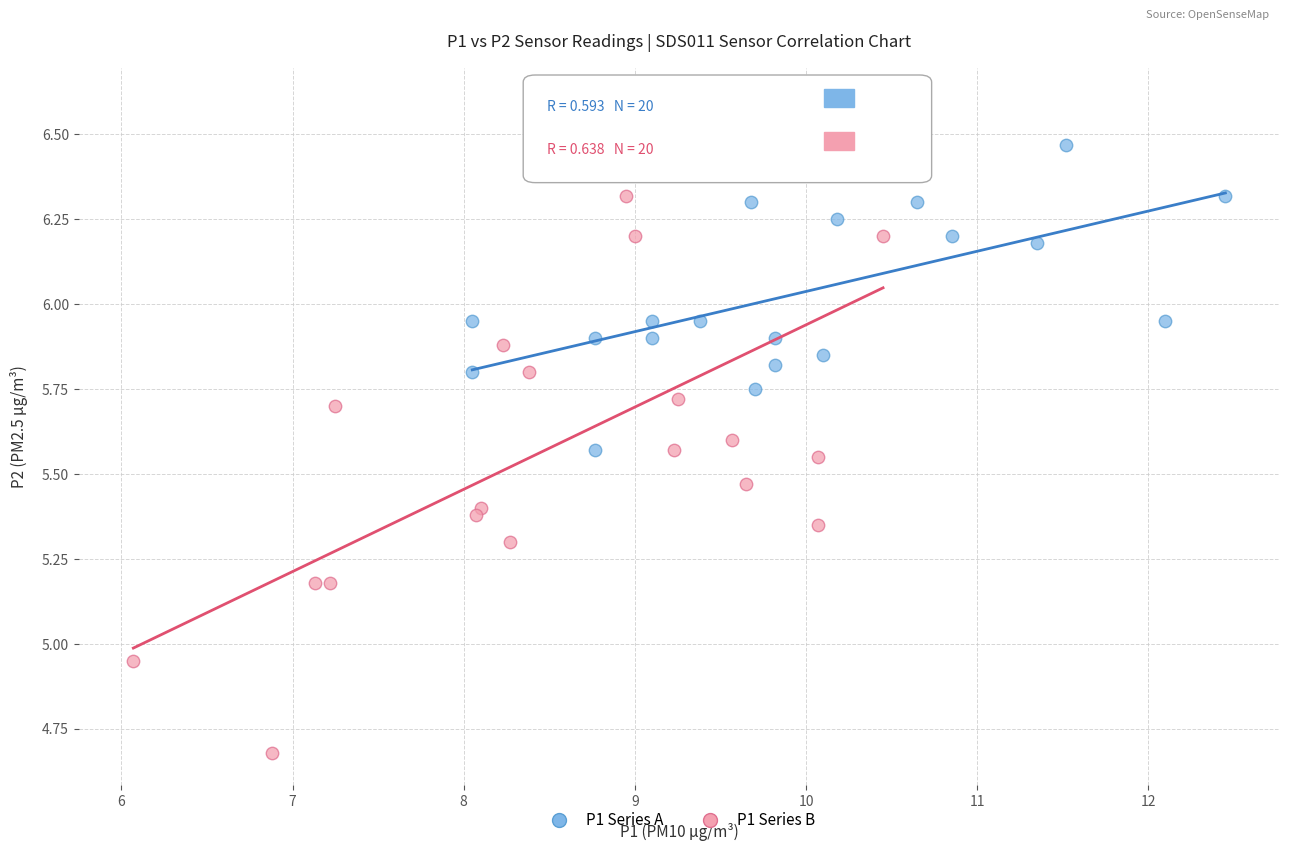

Which series reaches the minimum Y coordinate?

P1 Series B